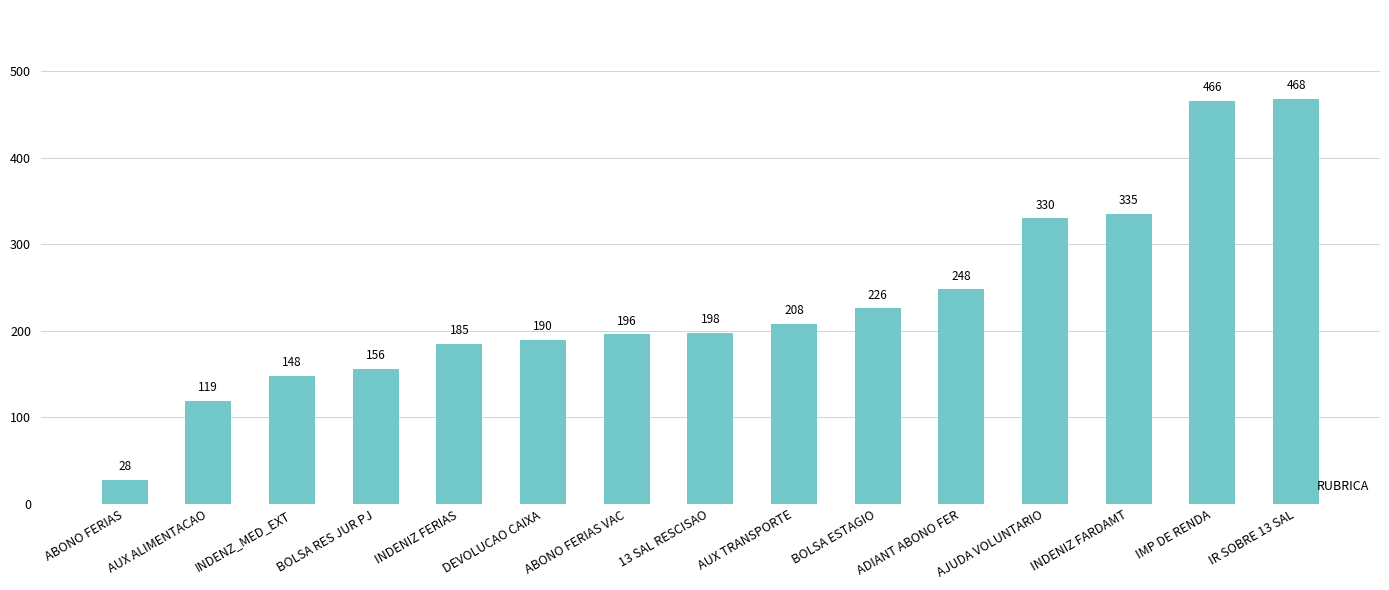

Is it true that the value at 13 SAL RESCISAO is 89?

False